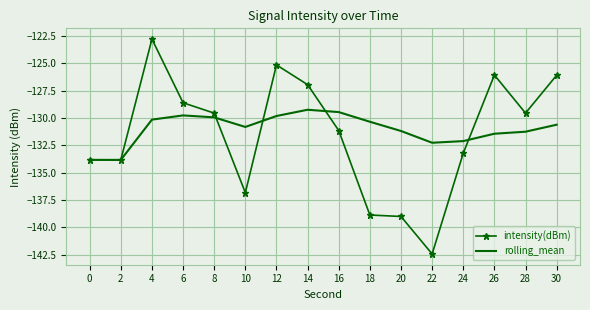

What is the average value of the rolling_mean series?

-131.0